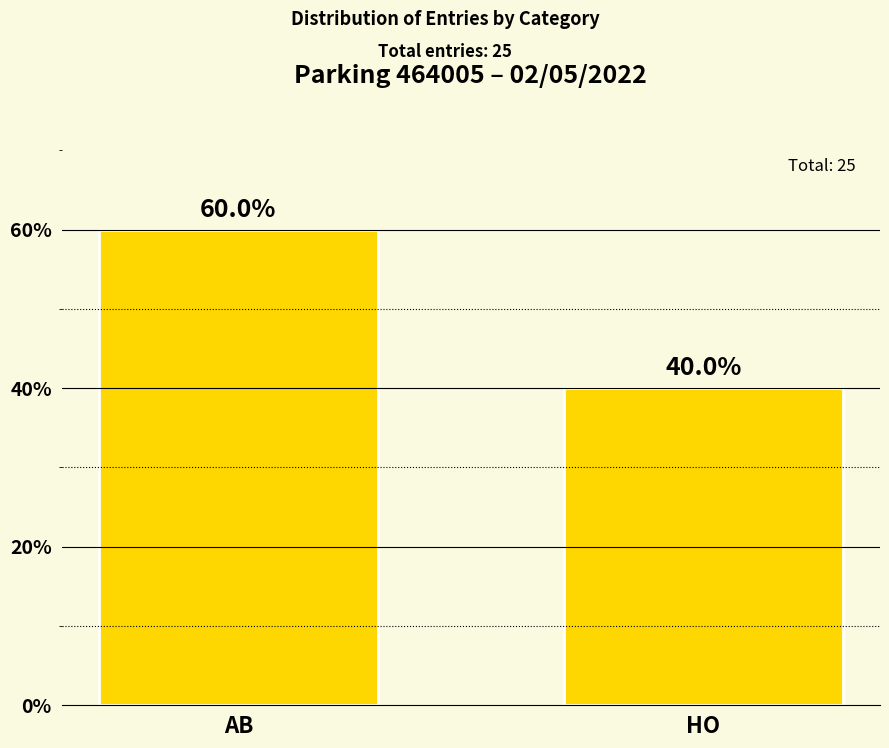

The chart shows a value of 85 at AB. True or false?

False